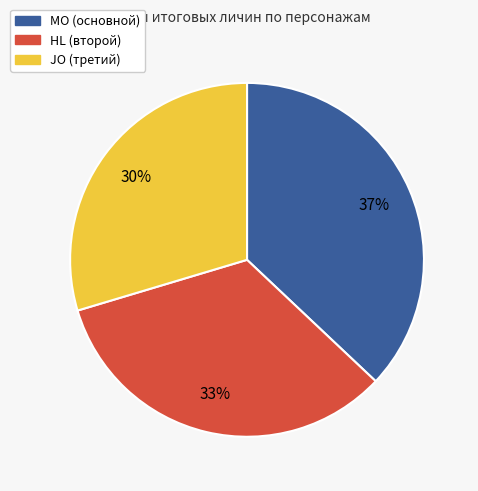

Is there any slice that represents more than half of the pie?

No